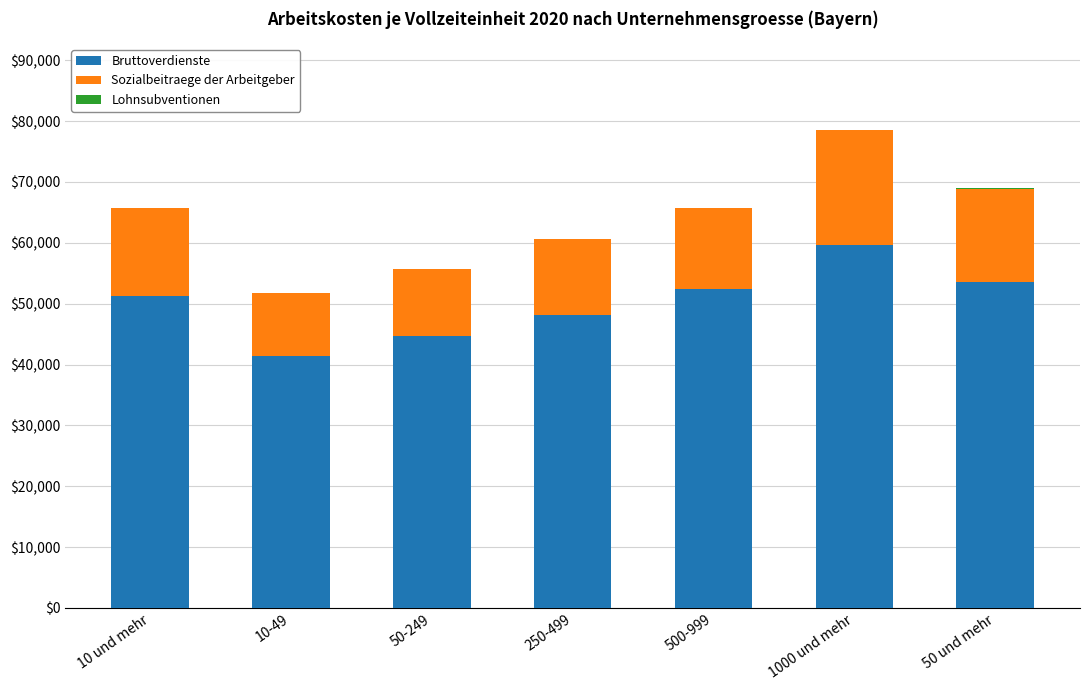

At which category is the sum across all series the highest?

1000 und mehr